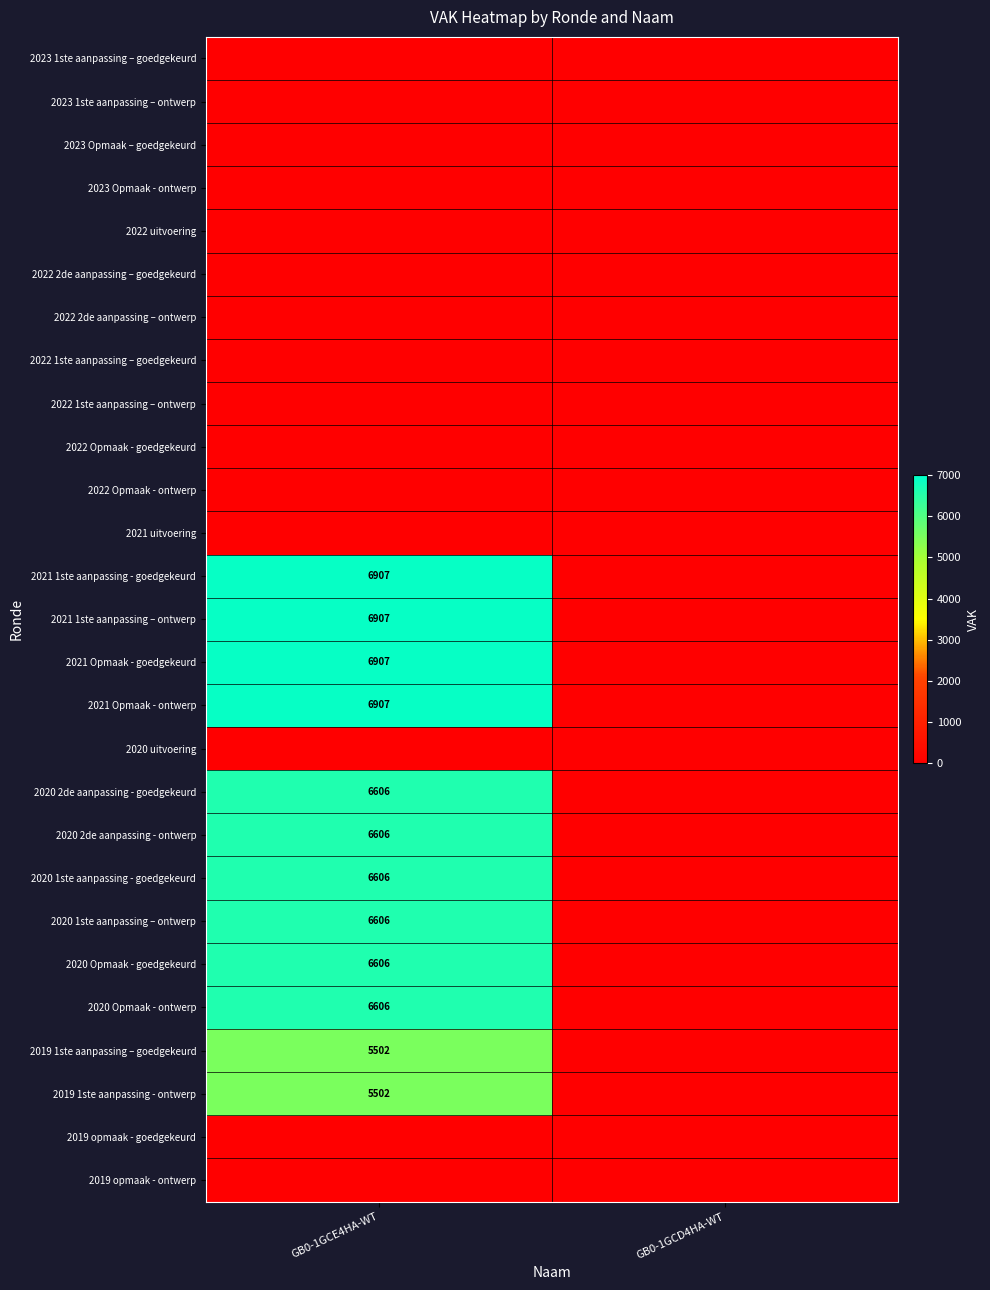

The 2020 2de aanpassing - goedgekeurd series shows 6606 at GB0-1GCE4HA-WT. True or false?

True